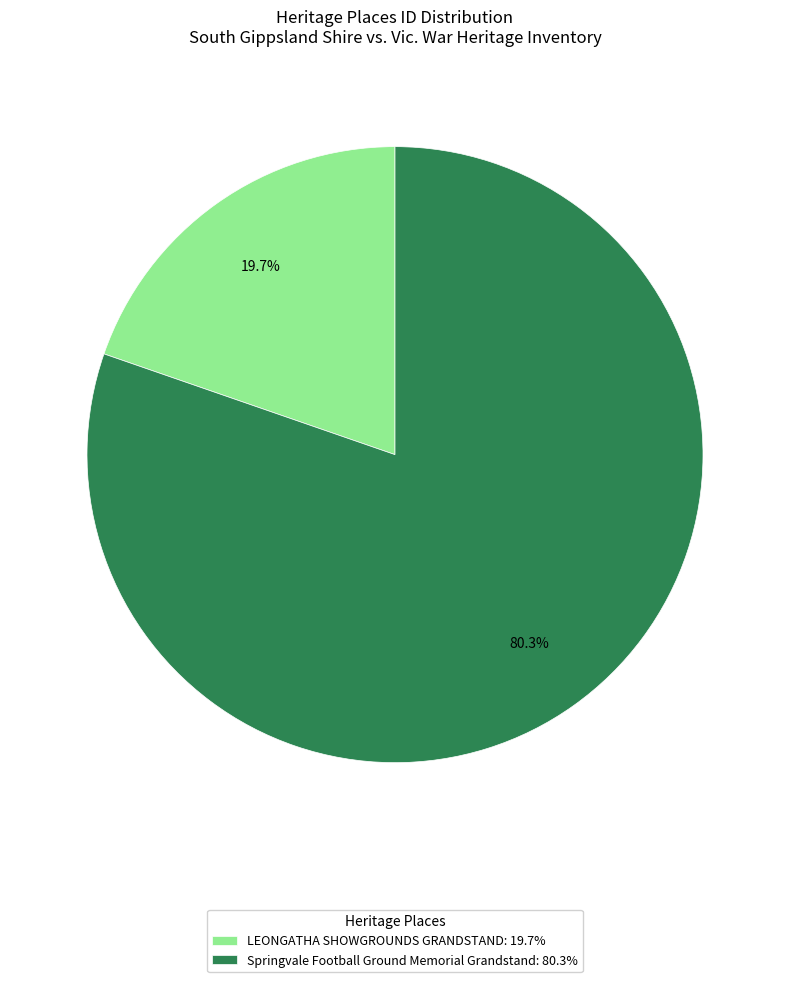

What percentage is the Springvale Football Ground Memorial Grandstand slice, to the nearest percent?

80%